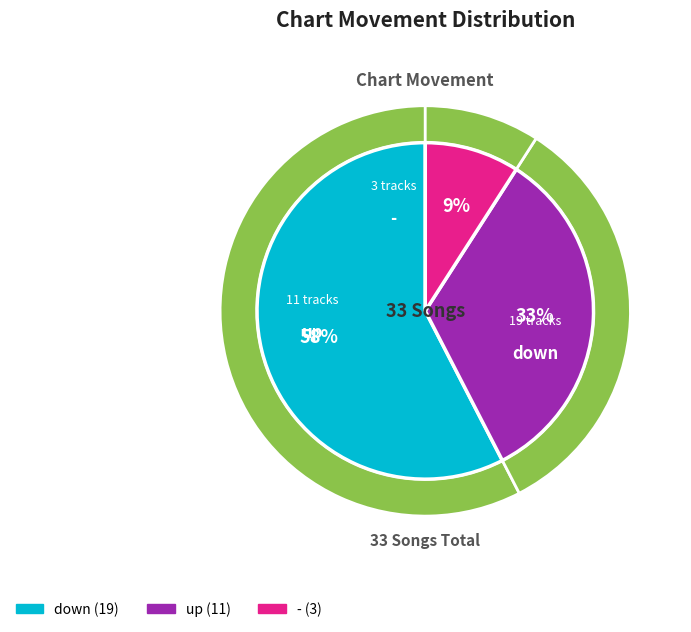

To the nearest percent, what is the average slice percentage?

33%